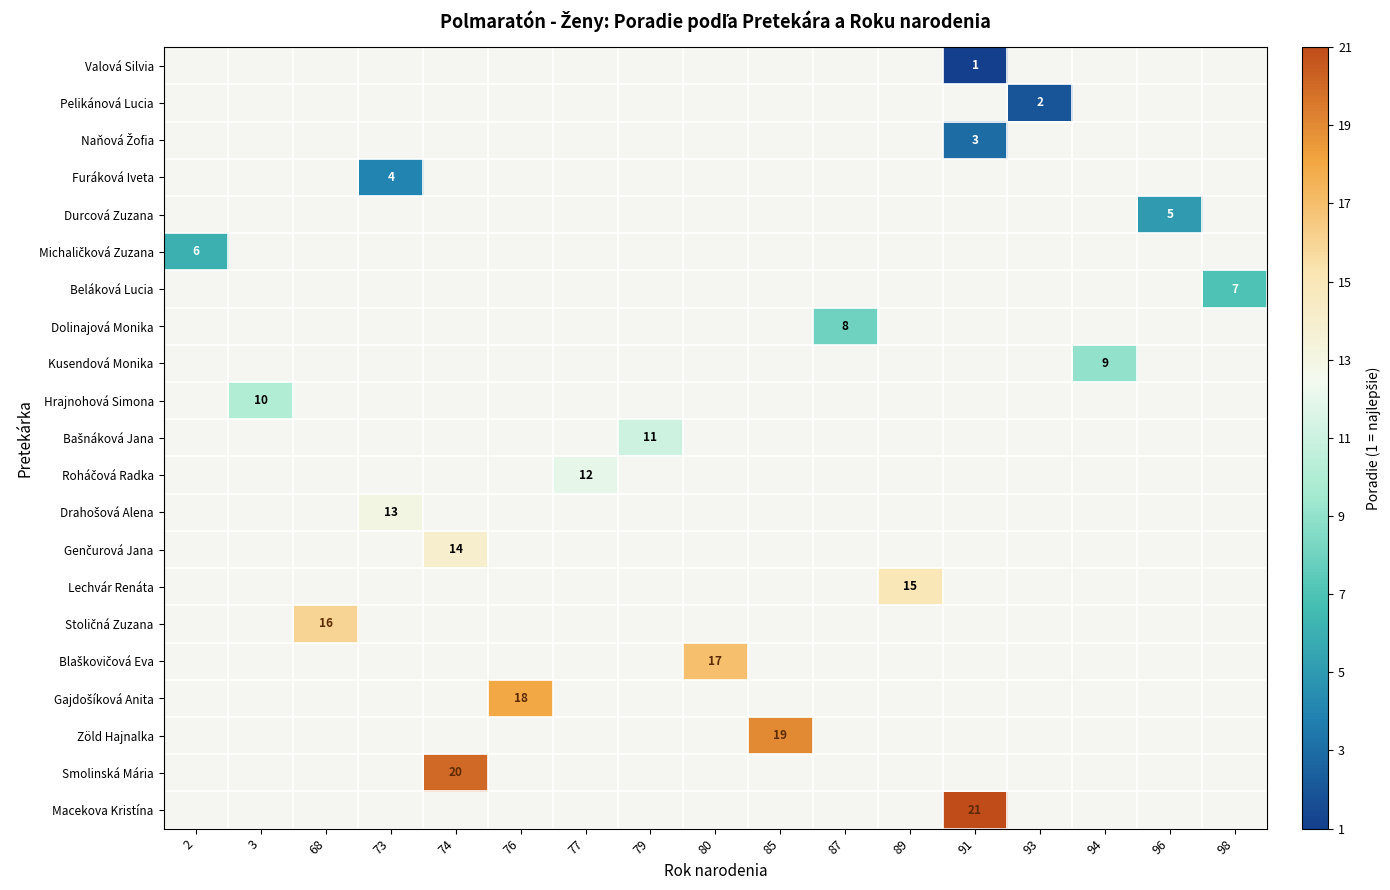

Count the number of data series in this chart.

21